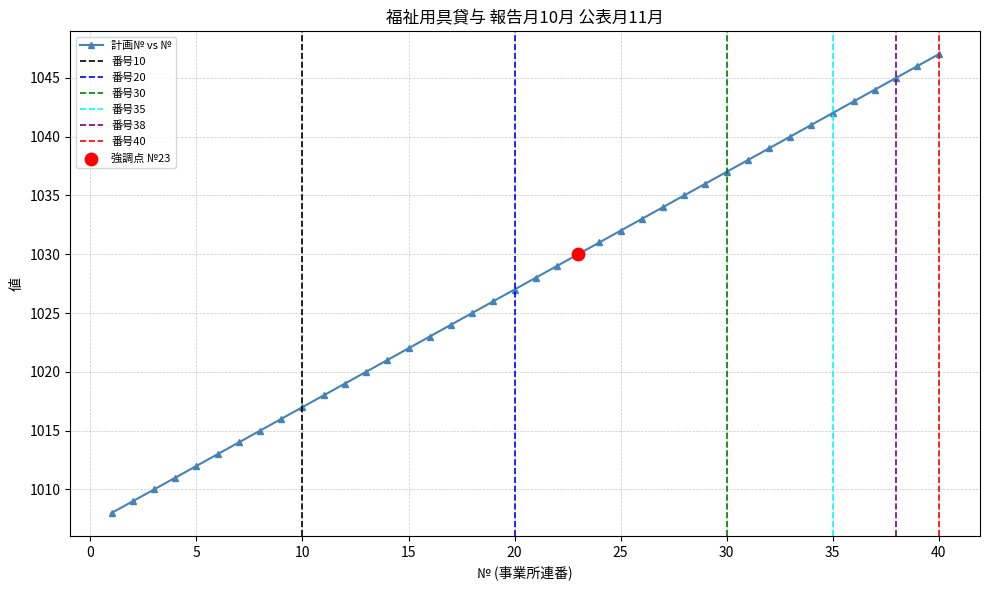

Which series contains the highest Y value?

計画№